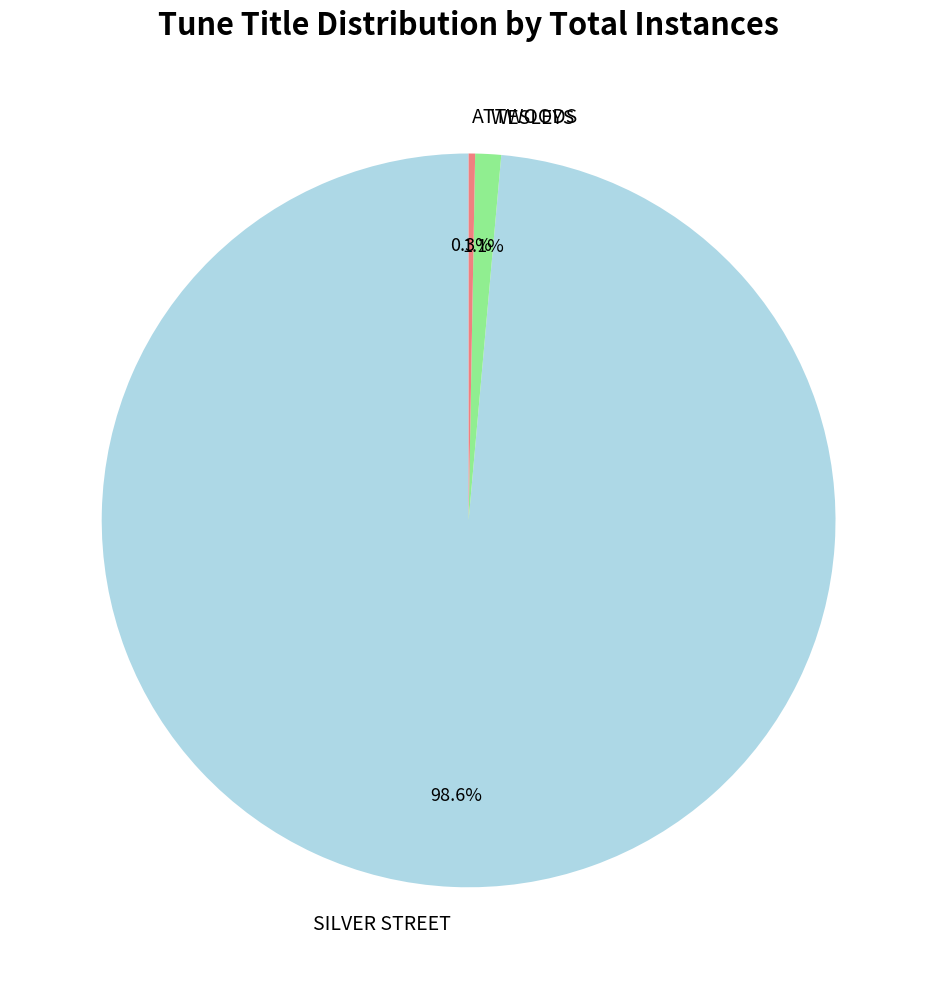

Does any single category account for the majority?

Yes